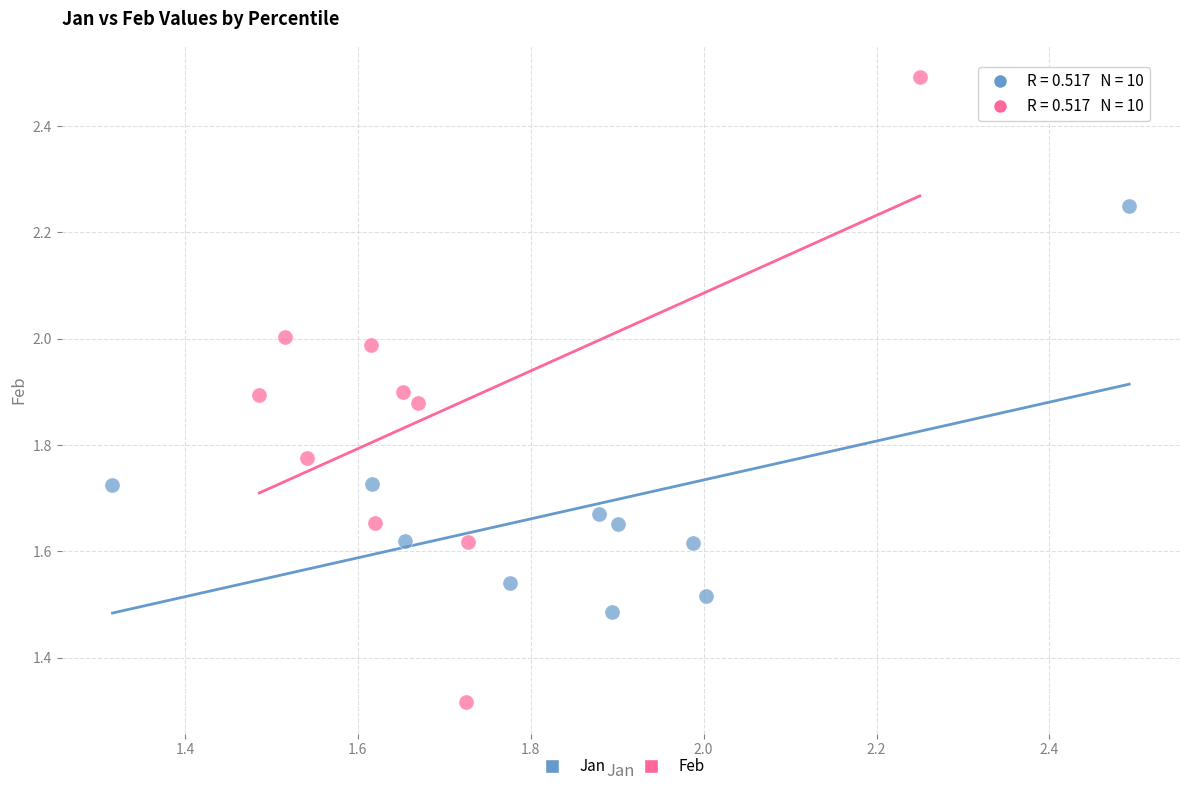

Which series contains the lowest Y value?

Feb